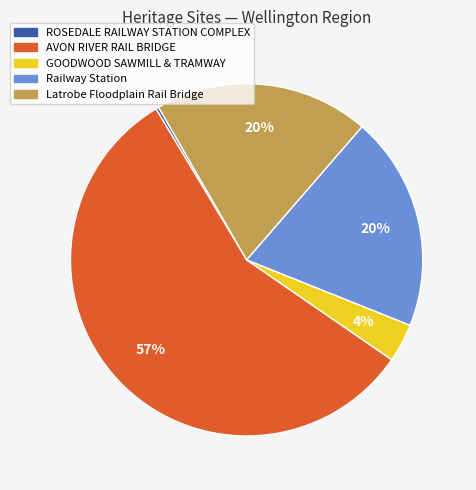

Is AVON RIVER RAIL BRIDGE the majority of the pie?

Yes